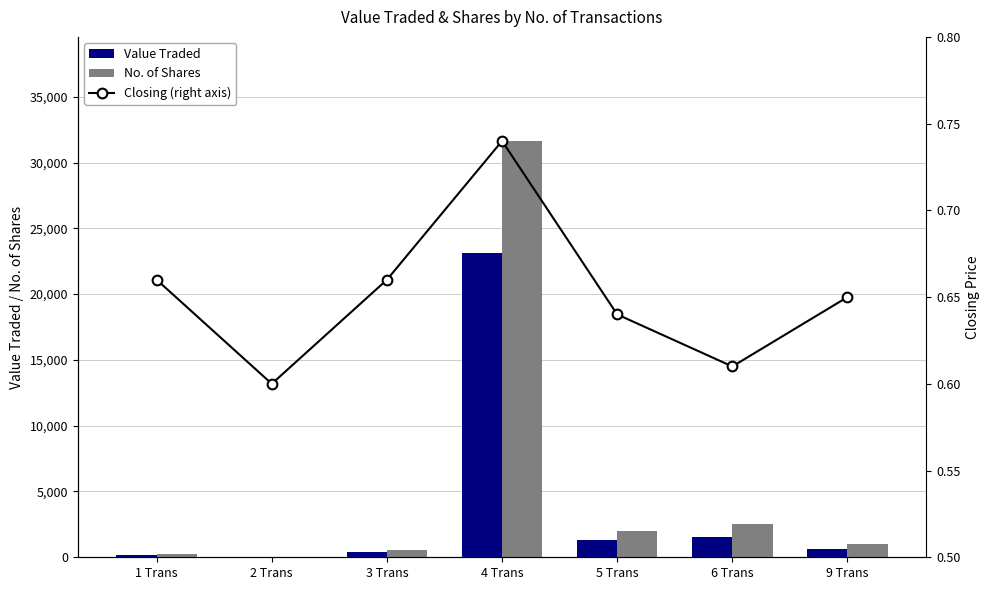

Between 3 Trans and 2 Trans, which is larger?

3 Trans